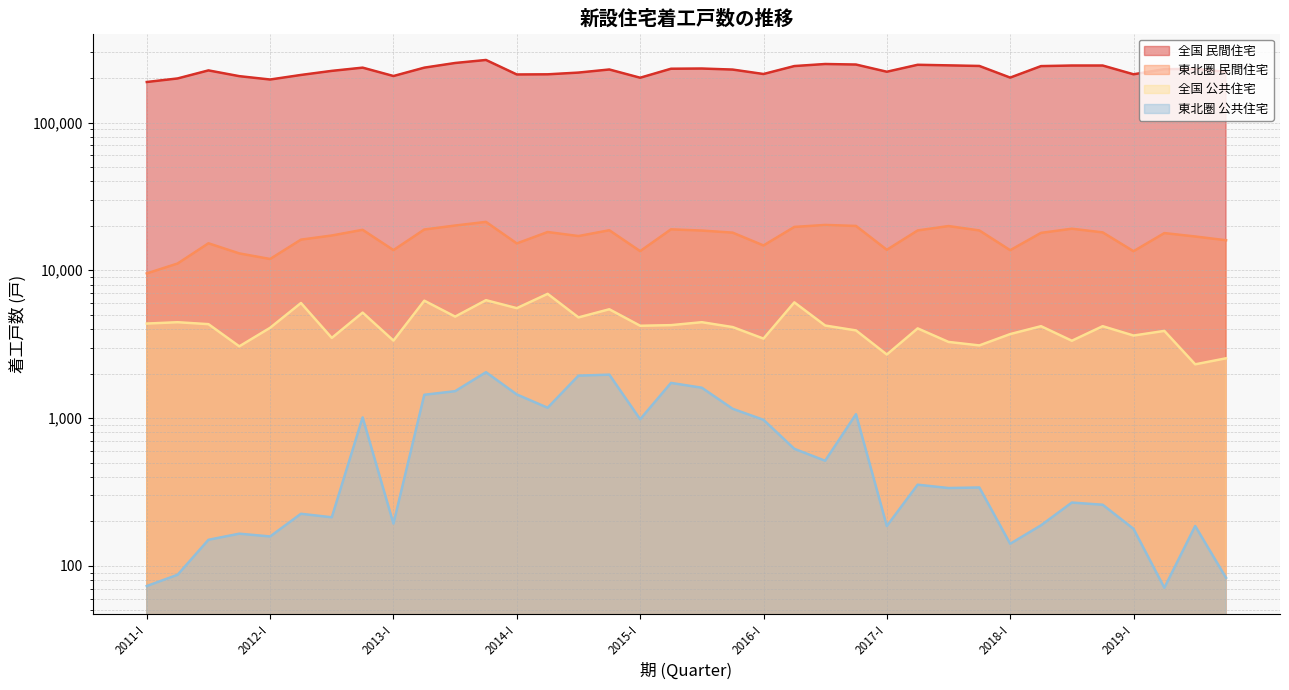

Reading left to right, extract all data points from this chart.

全国 公共住宅: 4360	4452	4320	3057	4081	6005	3486	5172	3342	6227	4859	6276	5542	6927	4798	5447	4213	4253	4453	4128	3448	6066	4228	3917	2691	4044	3274	3101	3700	4184	3335	4184	3617	3888	2310	2537
全国 民間住宅: 188020	198718	225270	205920	195428	209846	223611	235168	206372	235122	252824	265003	211401	211907	217735	228504	200939	231202	231937	228174	212942	241013	248844	246779	220599	245872	243650	241410	201345	240856	243043	243040	211994	229623	230871	220283
東北圏 公共住宅: 73	87	150	165	158	225	213	1010	193	1437	1520	2043	1444	1174	1936	1967	981	1729	1604	1155	973	619	514	1062	186	354	336	339	141	188	268	259	178	71	186	83
東北圏 民間住宅: 9523	11111	15228	13006	11925	16118	17193	18787	13693	18871	20082	21255	15193	18149	17046	18659	13475	18923	18569	17975	14721	19650	20268	19953	13759	18600	19920	18603	13673	17909	19105	18051	13458	17851	16931	15962